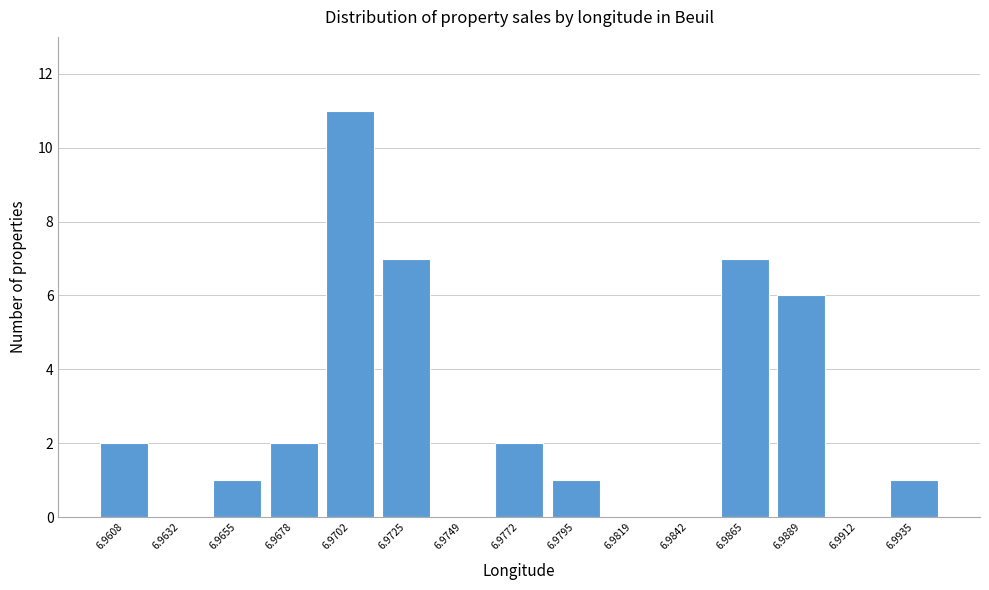

Which label corresponds to the largest value in the chart?

6.9702